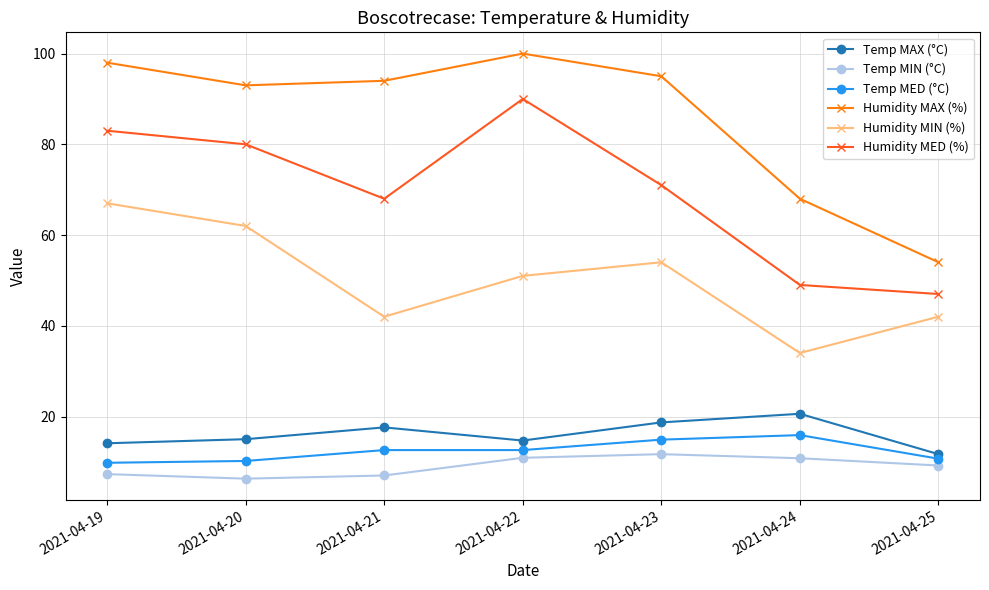

What is the lowest value of the Humidity MIN (%) series?

34.0